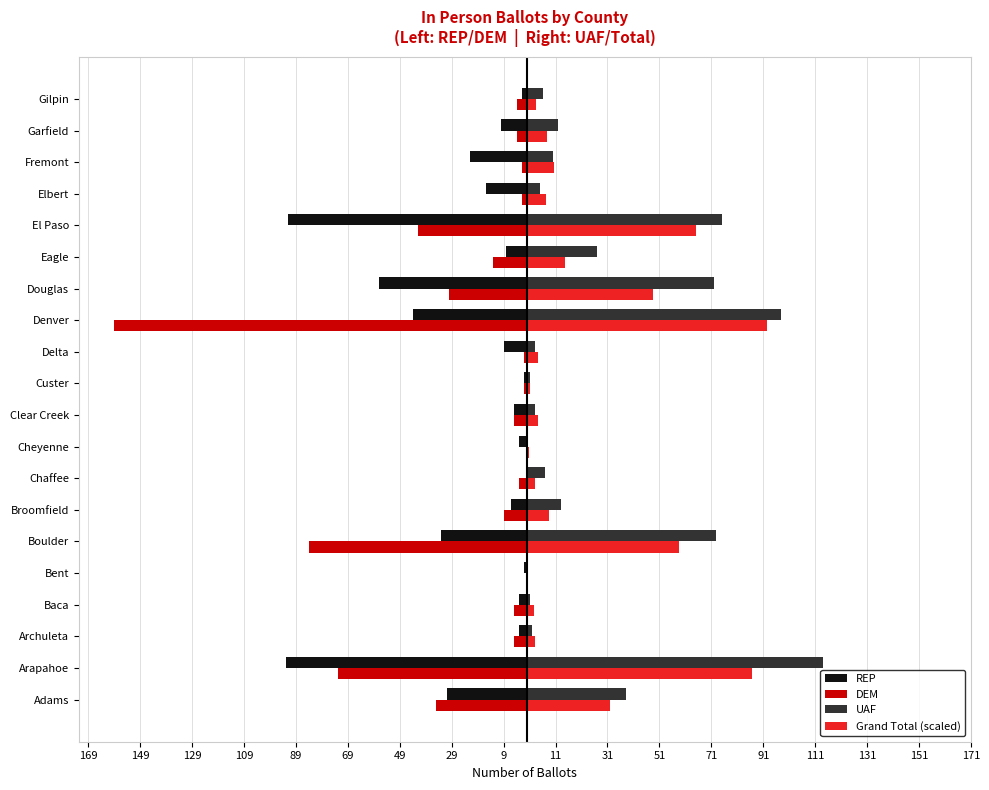

What are all the series names shown in the legend?

REP, DEM, UAF, Grand Total (scaled)